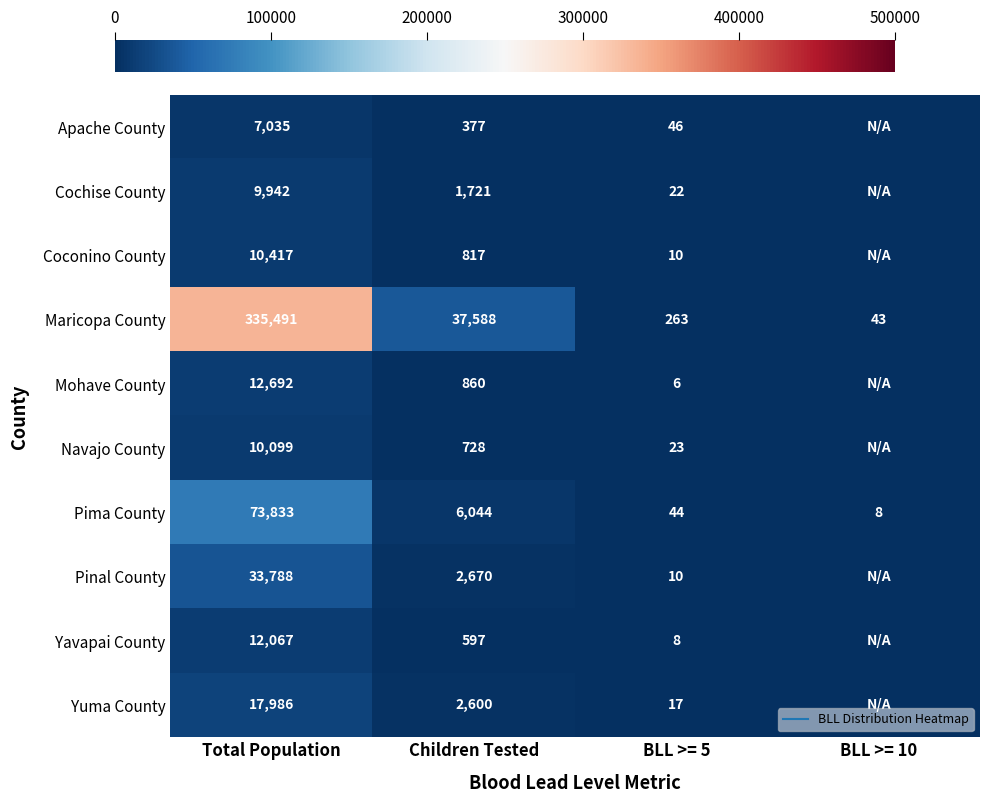

Rank the categories by Yavapai County value from highest to lowest.

Total Population, Children Tested, BLL >= 5, BLL >= 10